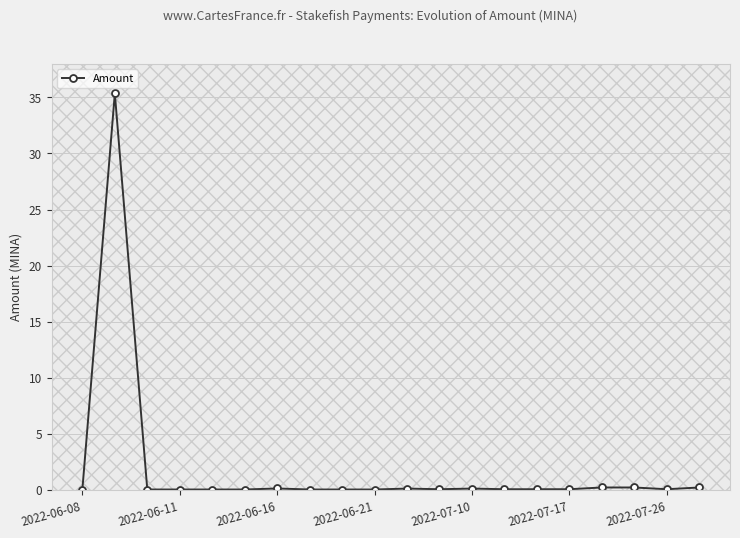

What is the average value?

1.8